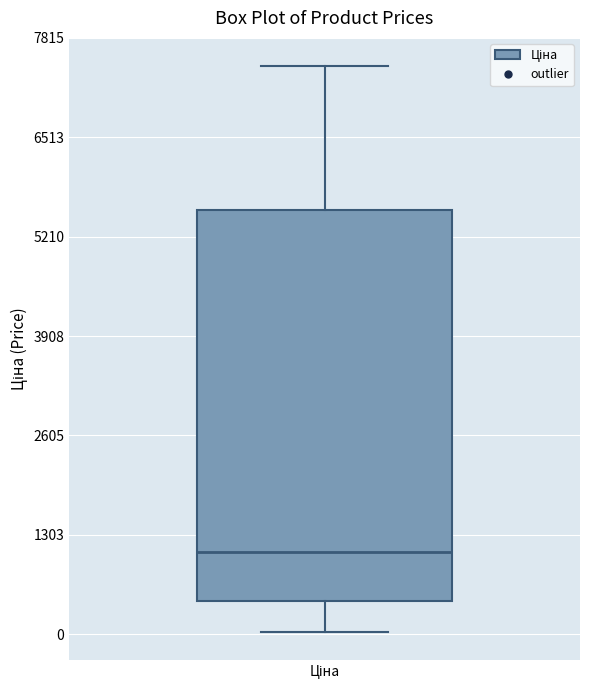

Where does the median line of the box for Ціна sit on the y-axis? The values are not printed on the chart, so give them approximately, as read against the axis.

1000